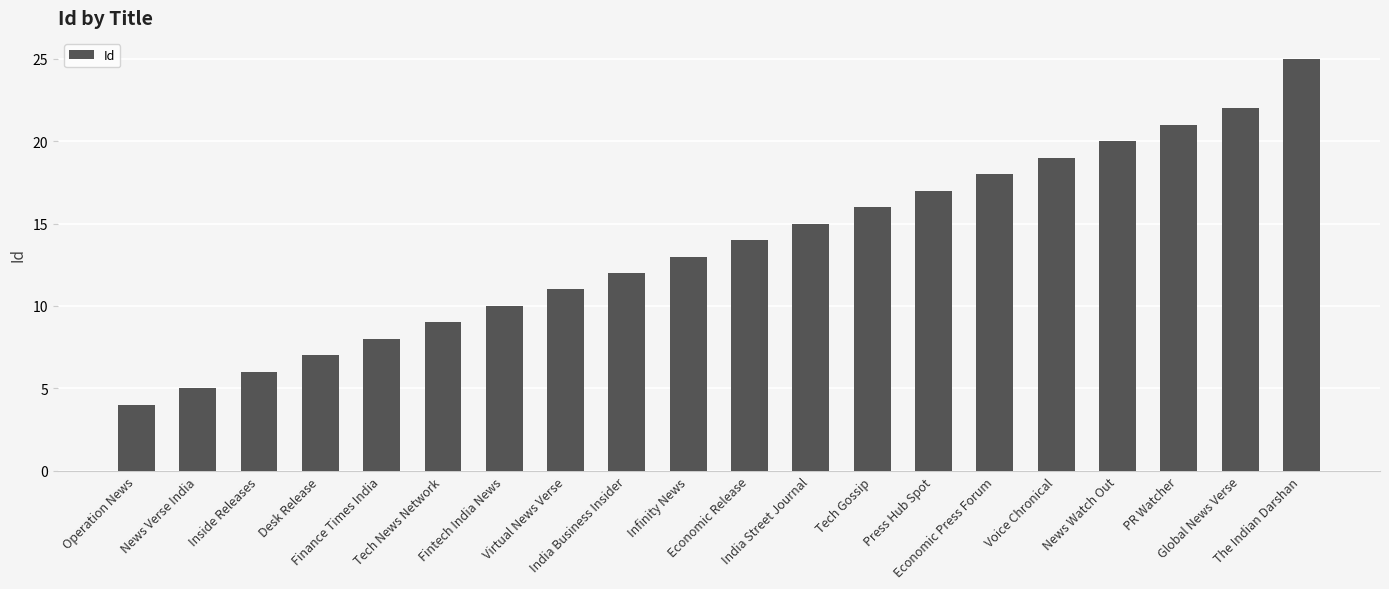

Between Finance Times India and India Business Insider, which is larger?

India Business Insider